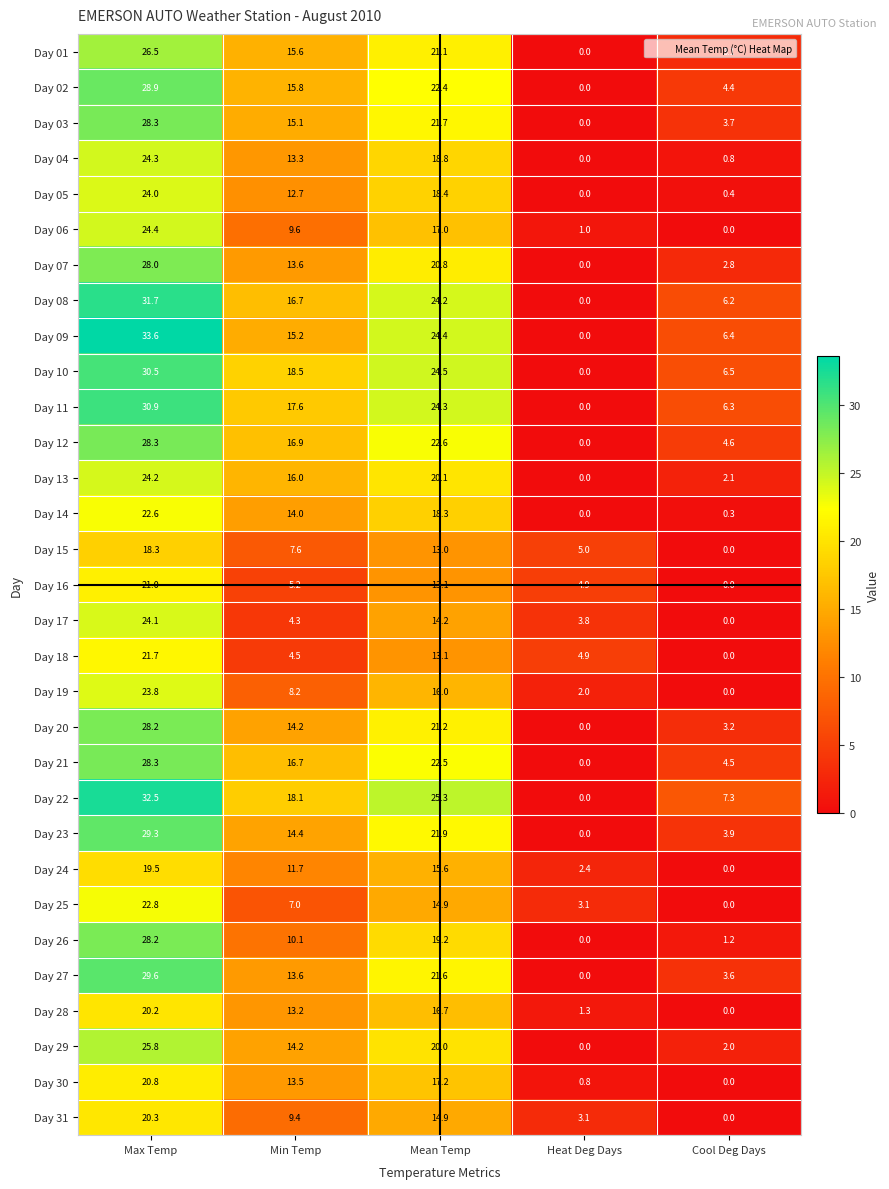

What is the difference between the second highest and minimum values in the Day 17 series?

14.2